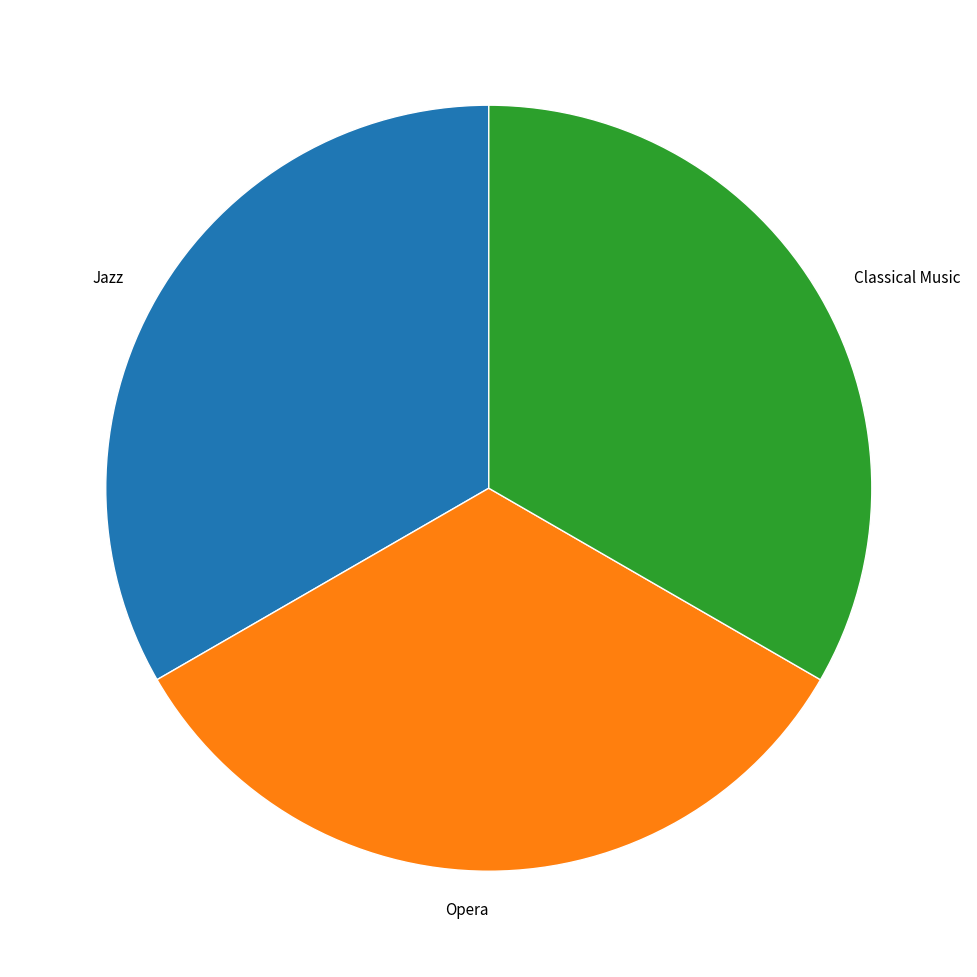

Do Opera and Classical Music together represent more than half of the pie?

Yes